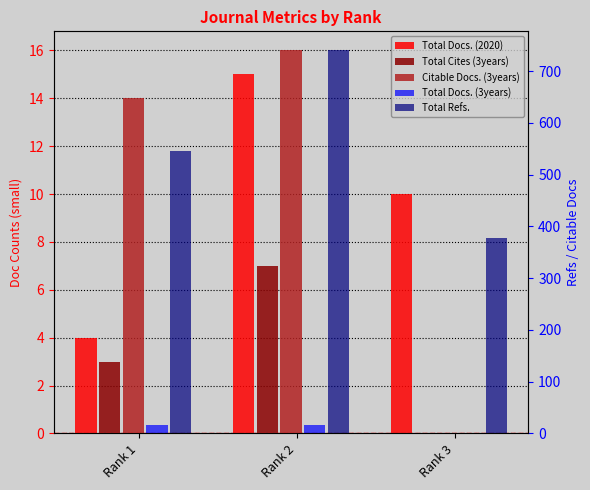

How many categories are shown in the chart?

3